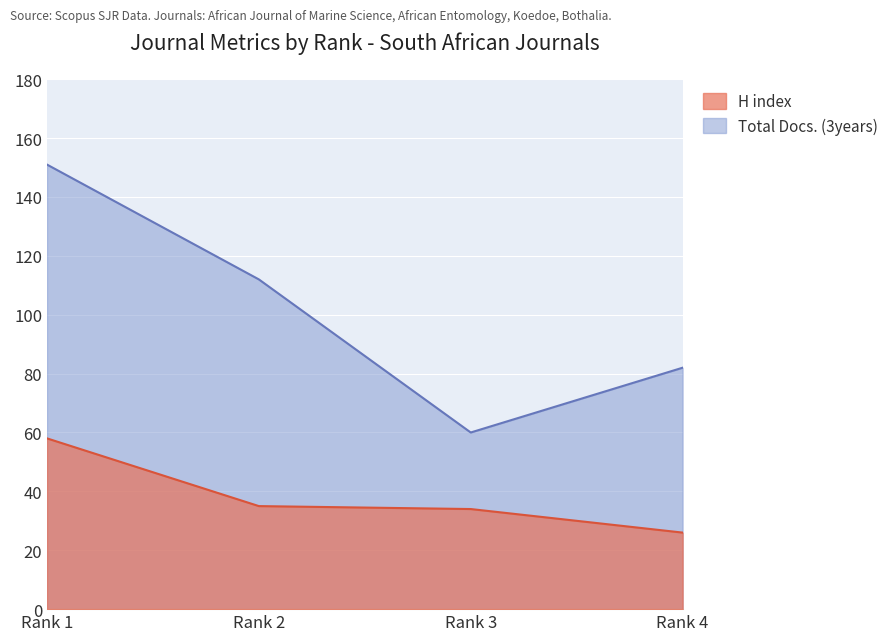

Reading left to right, extract all data points from this chart.

H index: Rank 1=58	Rank 2=35	Rank 3=34	Rank 4=26
Total Docs. (3years): Rank 1=151	Rank 2=112	Rank 3=60	Rank 4=82